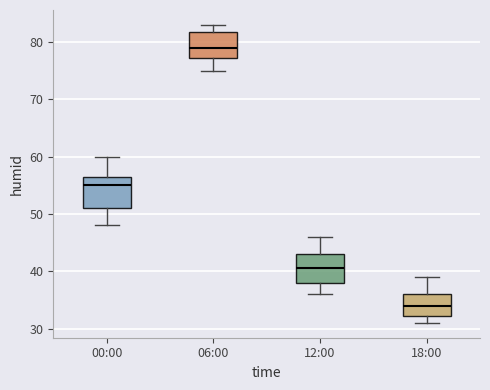

Which box's median line is the highest?

06:00